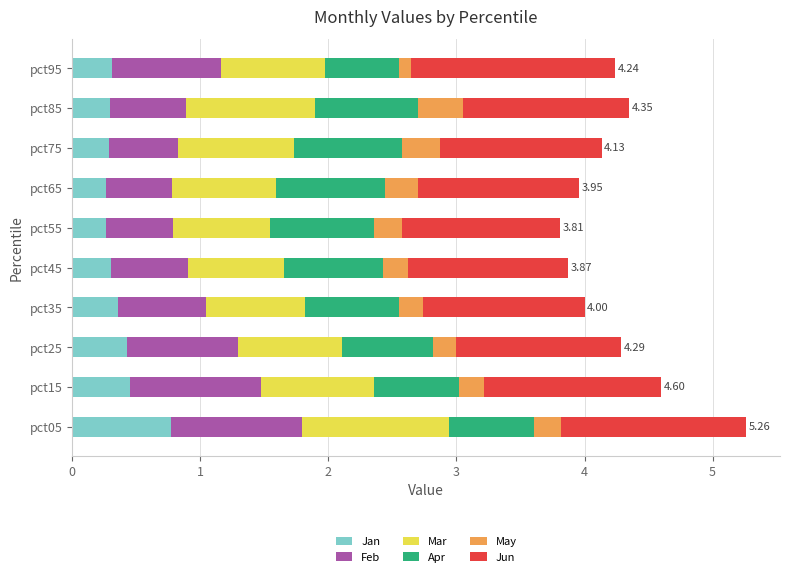

At which category is the sum across all series the highest?

pct05